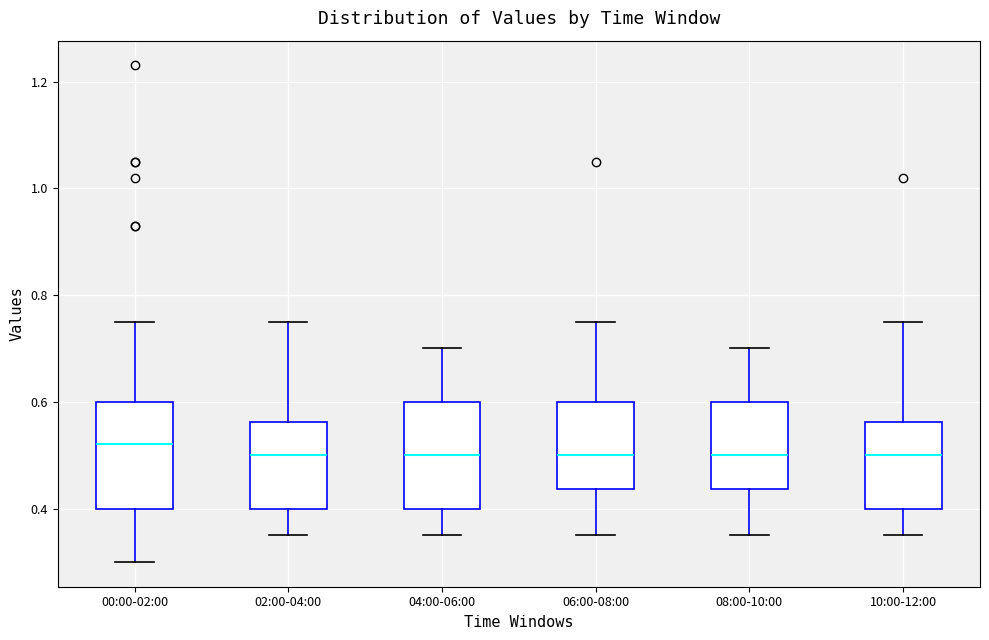

Which box has the highest median line?

00:00-02:00